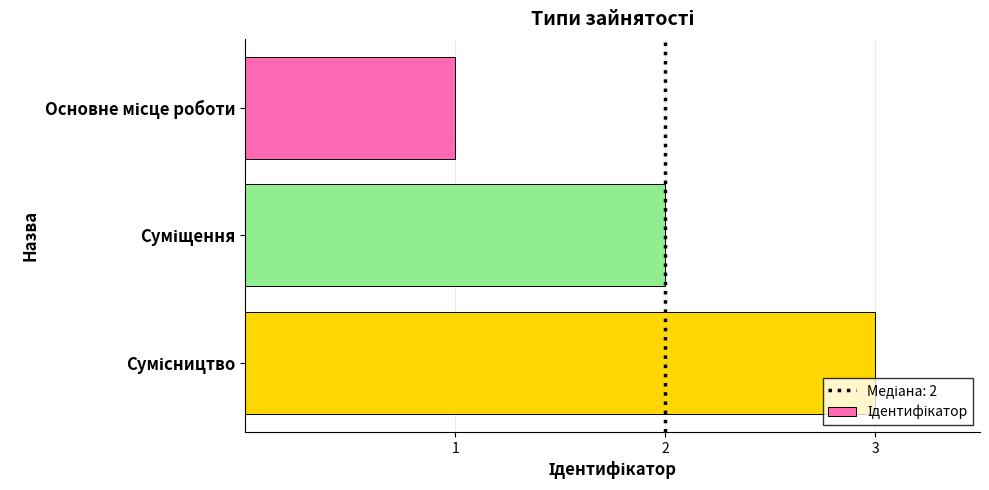

What is the greatest value displayed?

3